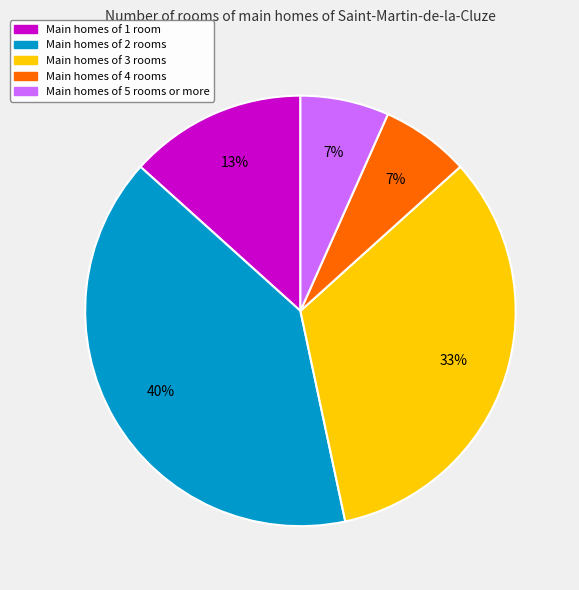

To the nearest percent, what is the difference between the largest and smallest slice percentages?

33%